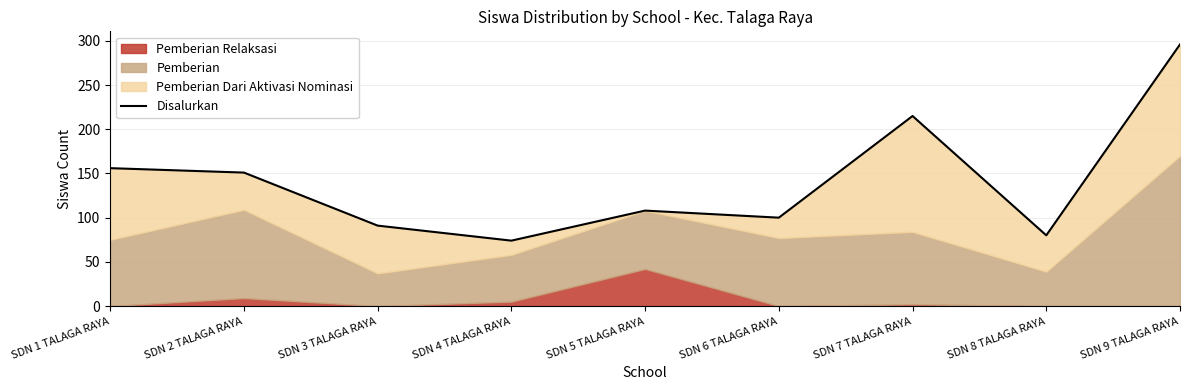

Reading left to right, transcribe all the data shown in this chart.

SDN 1 TALAGA RAYA=156	SDN 2 TALAGA RAYA=151	SDN 3 TALAGA RAYA=91	SDN 4 TALAGA RAYA=74	SDN 5 TALAGA RAYA=108	SDN 6 TALAGA RAYA=100	SDN 7 TALAGA RAYA=215	SDN 8 TALAGA RAYA=80	SDN 9 TALAGA RAYA=296